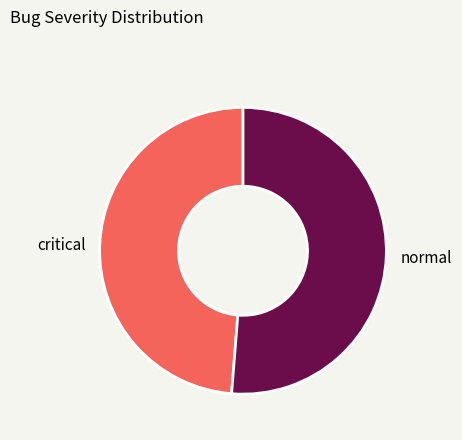

What is the smallest slice in the pie chart?

critical